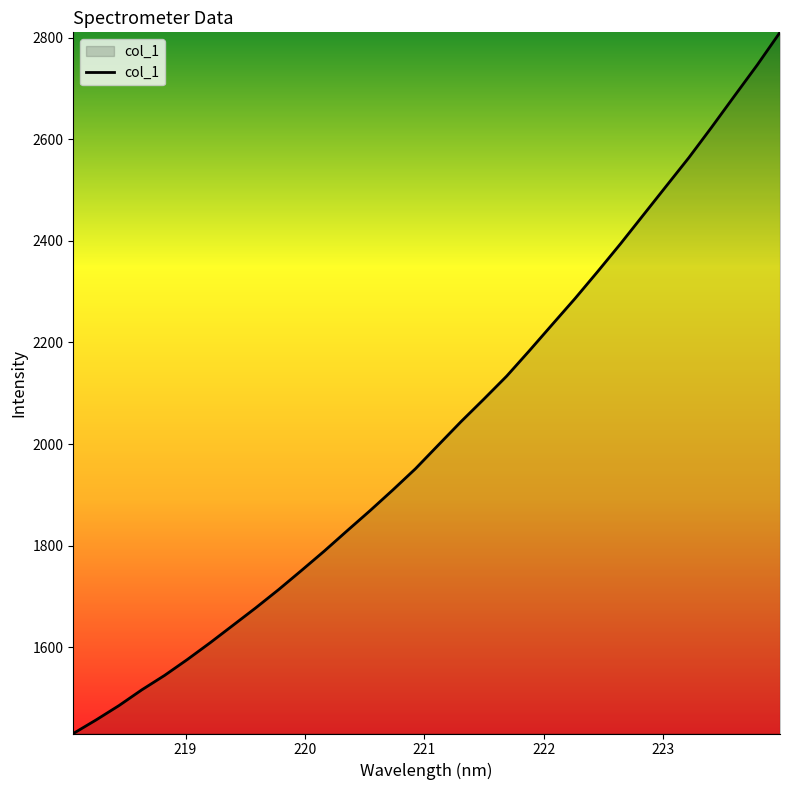

What is the average value?

2026.4